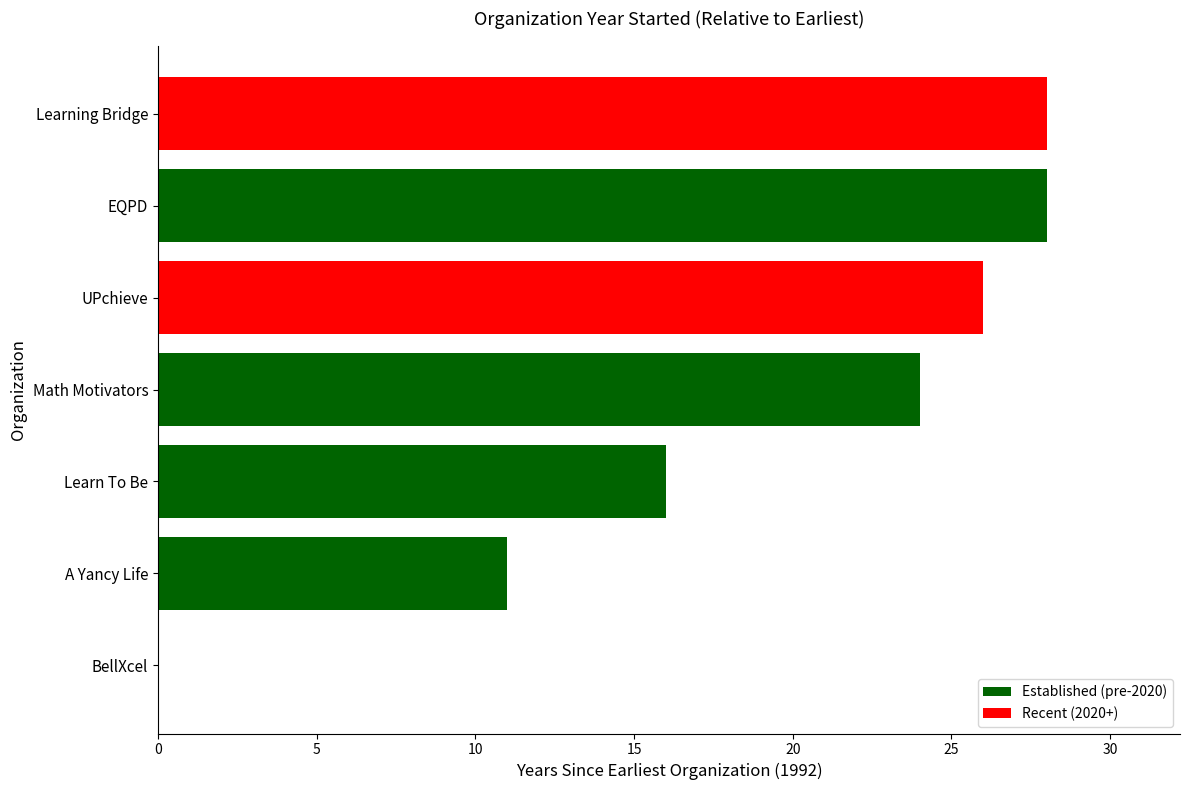

What is the sum of all values?

133